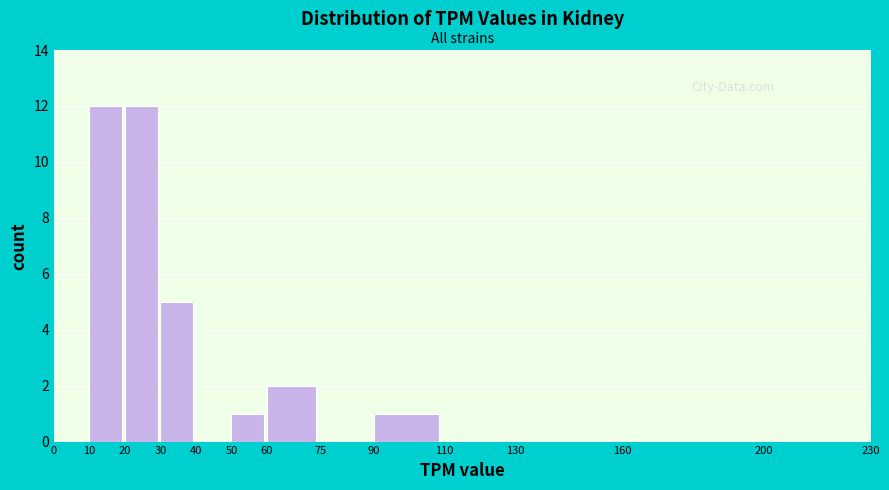

Reading left to right, list every bar in this chart as the range it spans on the x-axis followed by its height. The values are not printed on the chart, so give them approximately, as read against the axis.

0 to 10: 0
10 to 20: 12
20 to 30: 12
30 to 40: 5
40 to 50: 0
50 to 60: 1
60 to 75: 2
75 to 90: 0
90 to 110: 1
110 to 130: 0
130 to 160: 0
160 to 200: 0
200 to 230: 0